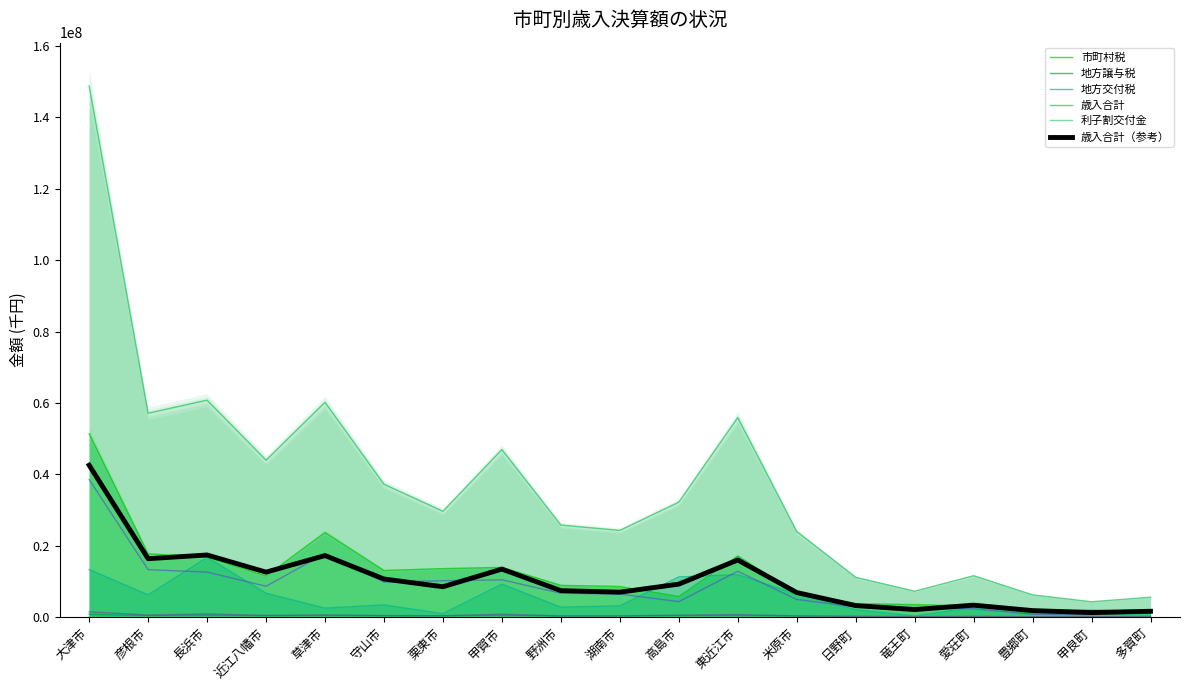

What is the total value across all series at 守山市?

64368923.9